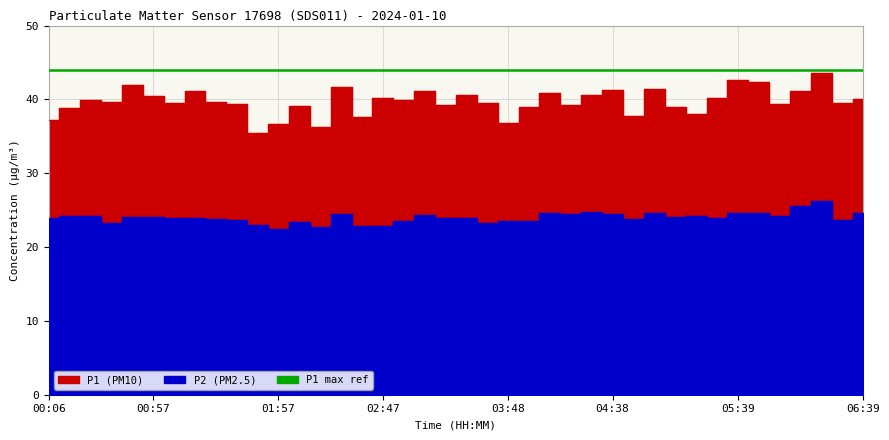

Is it true that P1 equals 41.9 at 00:47?

True